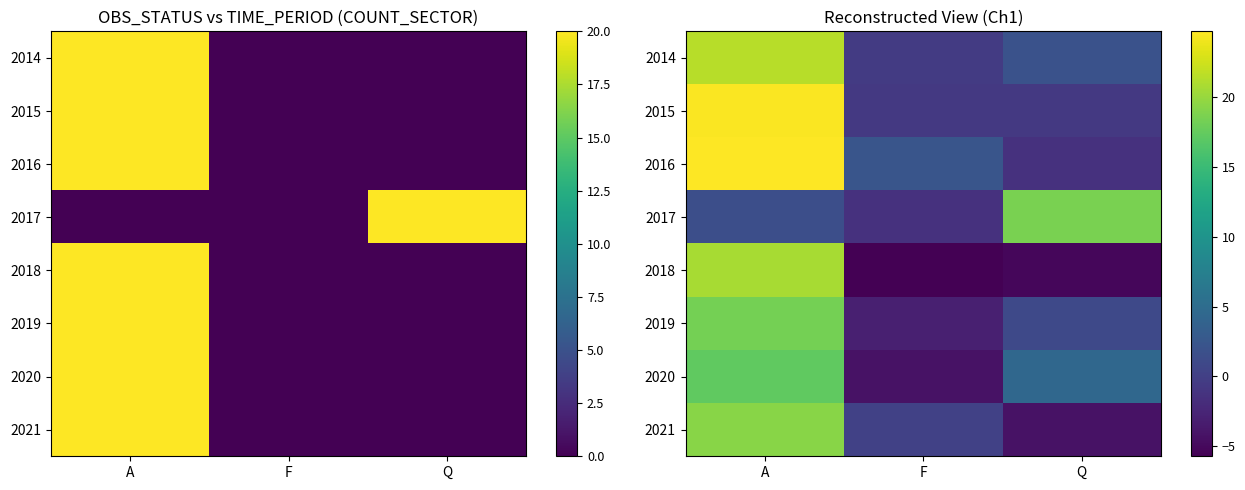

The value of 2020 at F is -6.3. True or false?

False